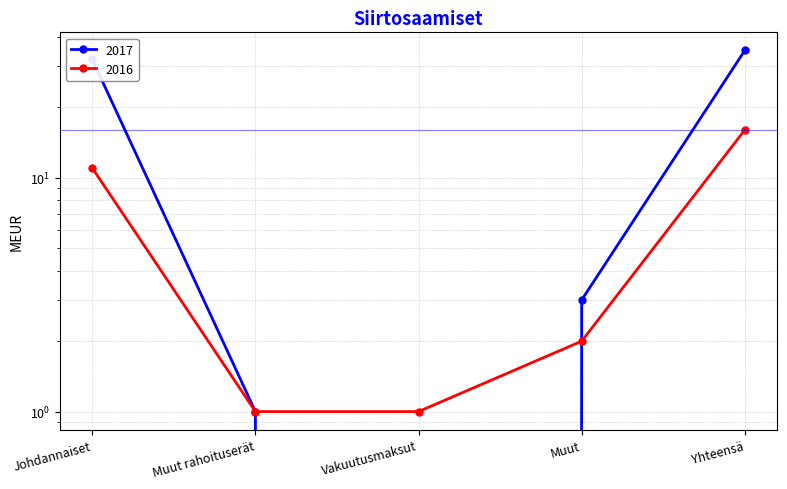

What is the difference between the maximum and second lowest values in the 2017 series?

34